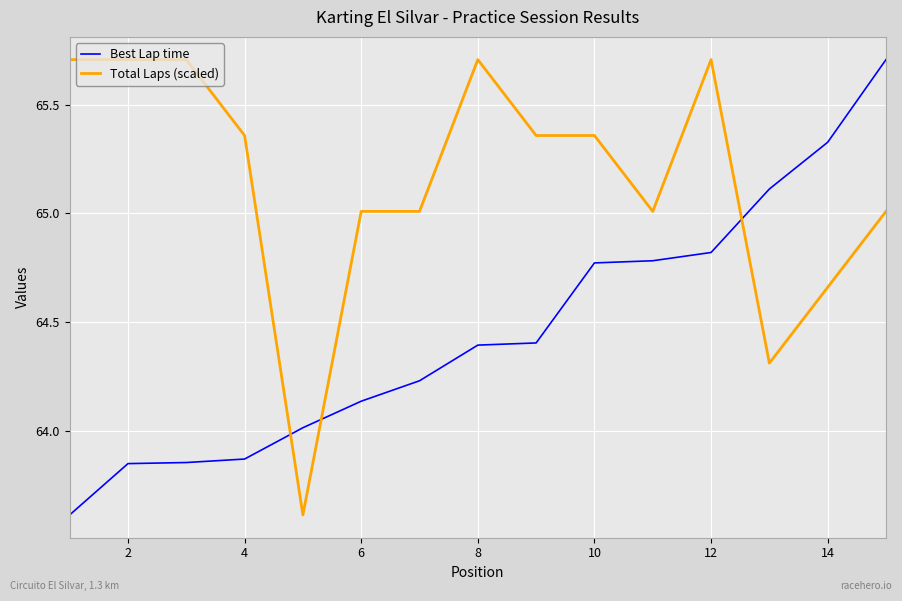

Does the chart have visible grid lines?

Yes